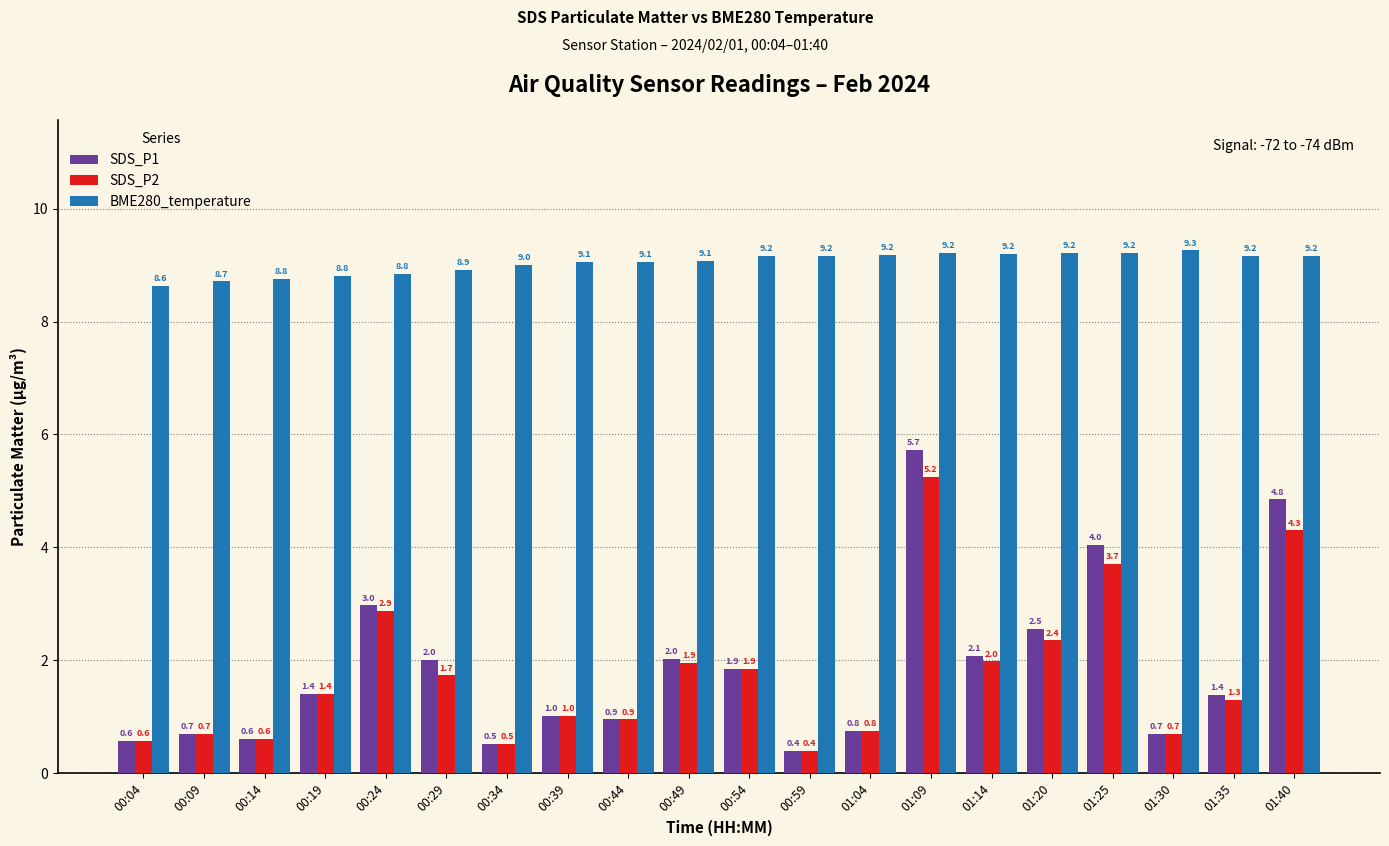

At which label does SDS_P1 first exceed 1?

00:19